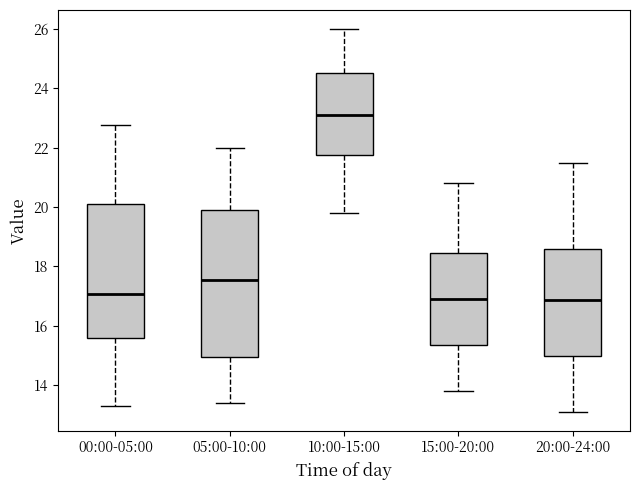

Reading left to right, read every box against the y-axis: the position of its median line, the range the box covers, and the ends of its whiskers. The values are not printed on the chart, so give them approximately, as read against the axis.

00:00-05:00: median 17.0, box 15.6 to 20.2, whiskers 13.2 to 22.8
05:00-10:00: median 17.6, box 15.0 to 20.0, whiskers 13.4 to 22.0
10:00-15:00: median 23.2, box 21.8 to 24.6, whiskers 19.8 to 26.0
15:00-20:00: median 17.0, box 15.4 to 18.4, whiskers 13.8 to 20.8
20:00-24:00: median 16.8, box 15.0 to 18.6, whiskers 13.2 to 21.6